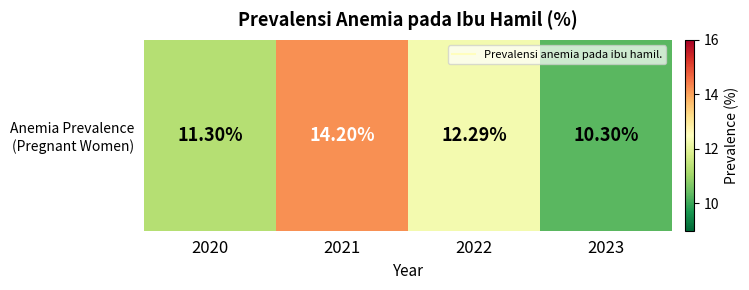

What is the smallest value displayed?

10.3